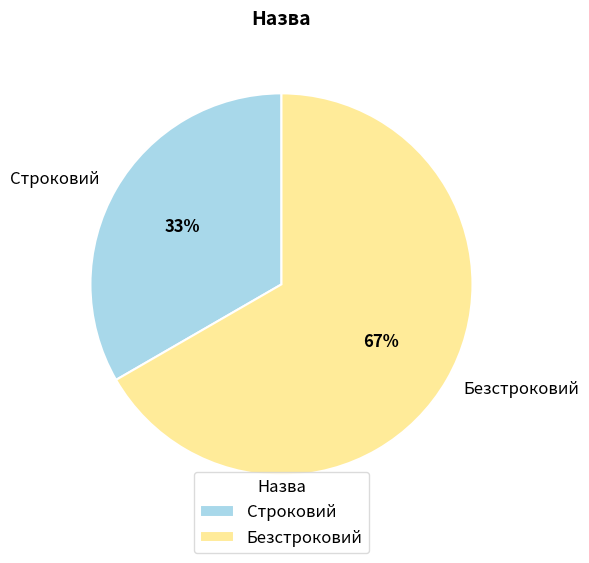

To the nearest percent, what percentage of the pie is Безстроковий?

67%